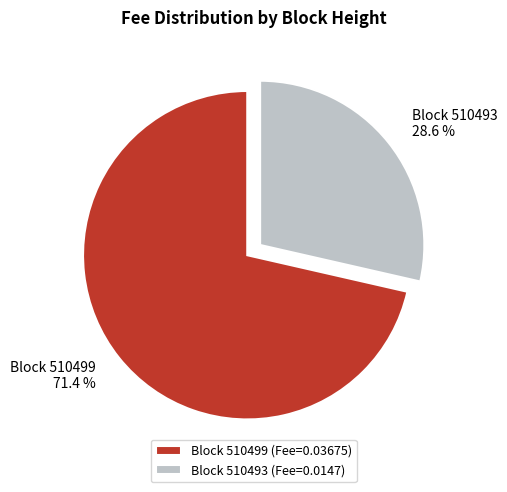

To the nearest percent, what is the difference between the largest and smallest slice percentages?

43%